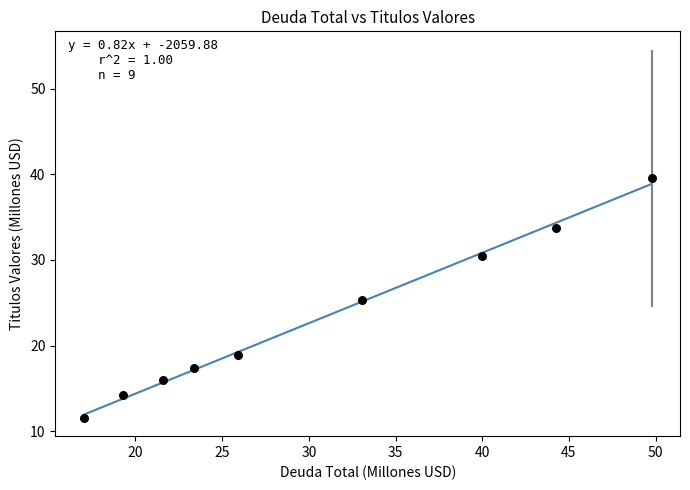

What is the range of X values (max minus min)?

32.8